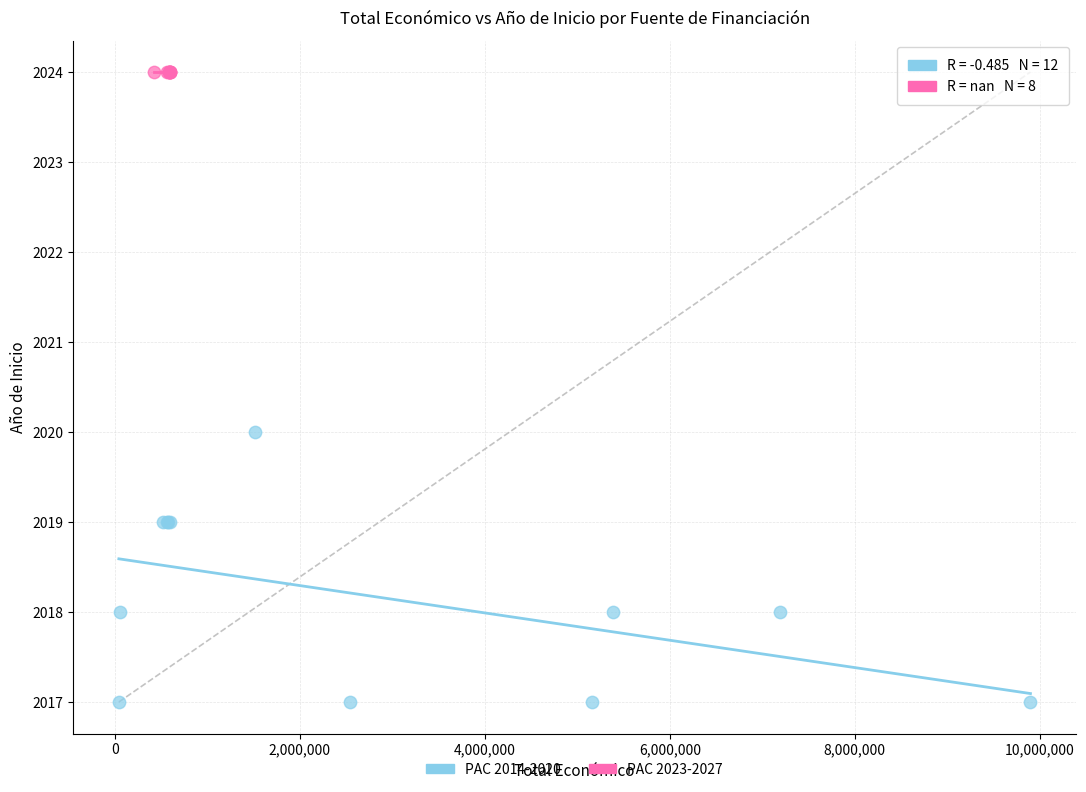

Which series reaches the minimum Y coordinate?

PAC 2014-2020